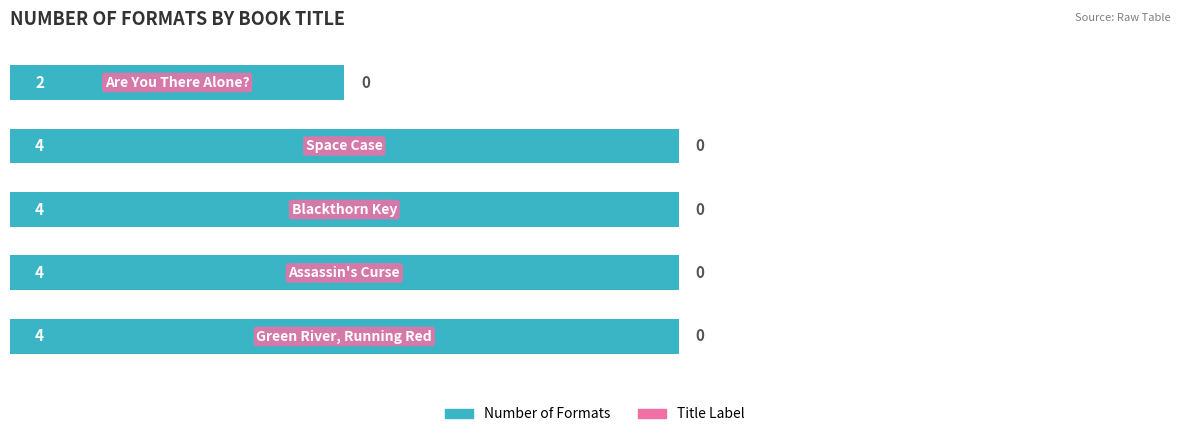

What is the ratio of the value at 0 to the value at 3?

1.0